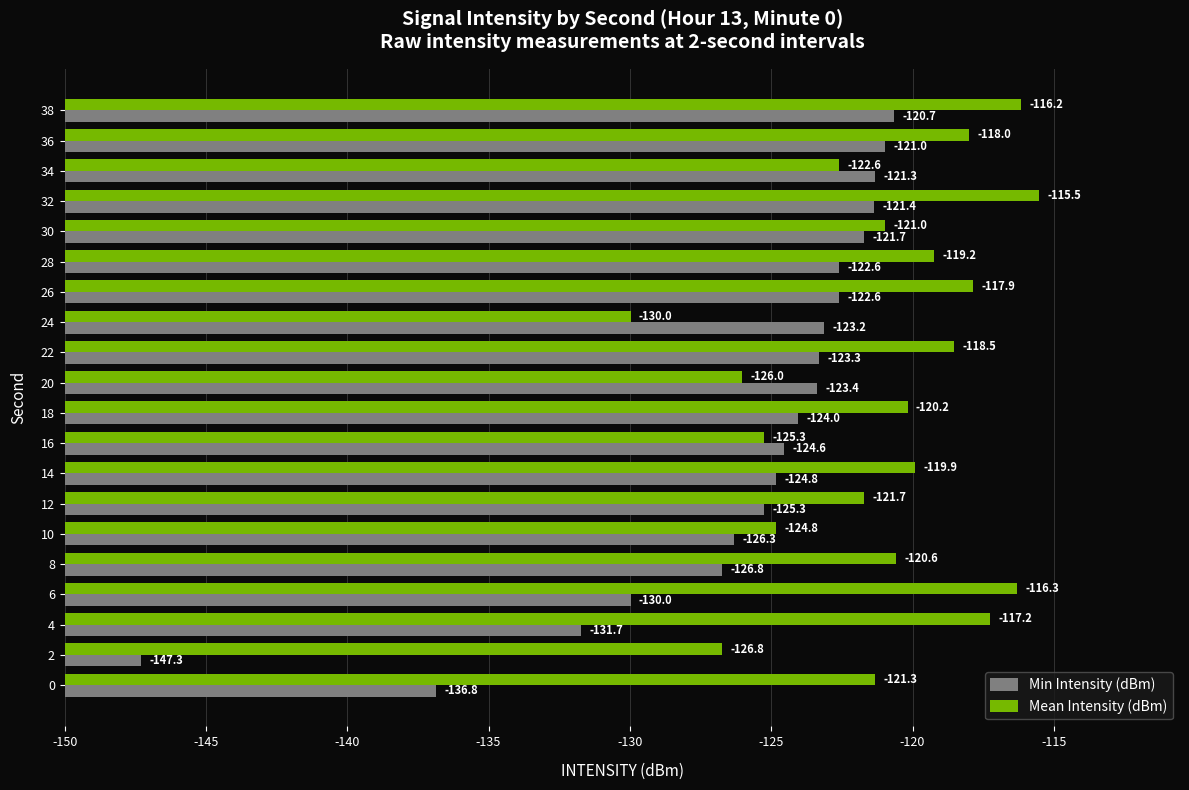

What are all the series names shown in the legend?

Min Intensity (dBm), Mean Intensity (dBm)